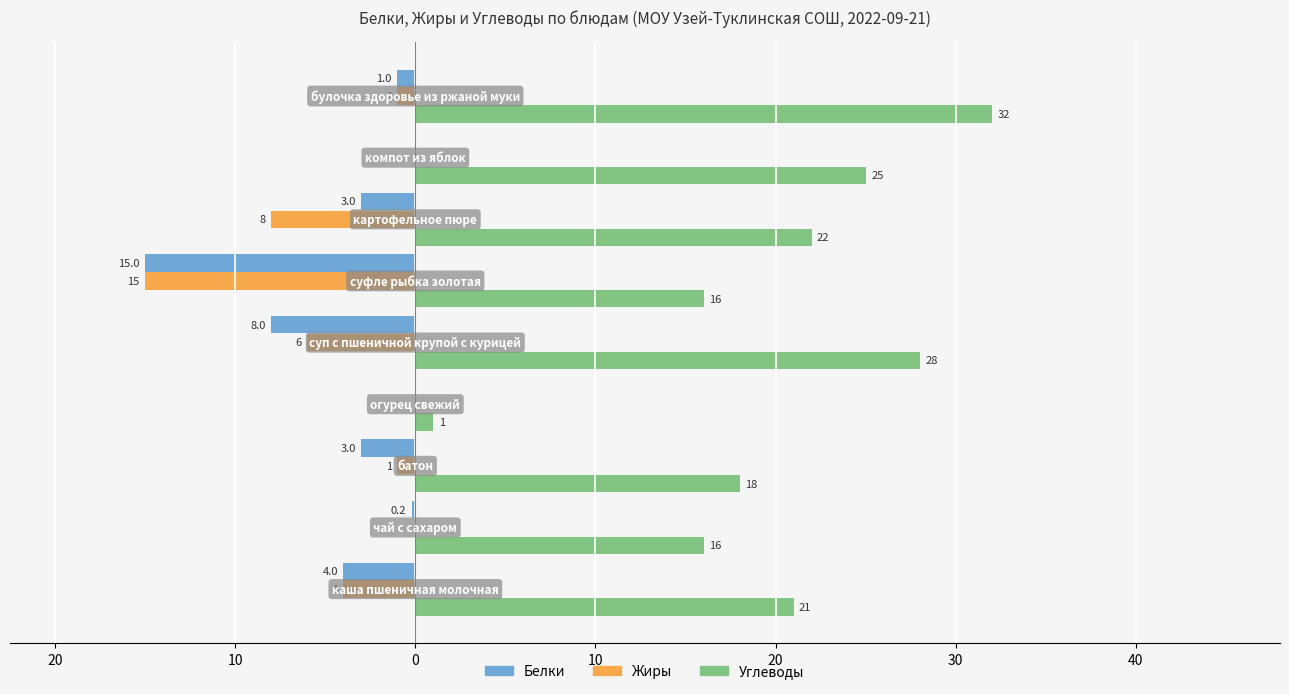

Reading left to right, list all the values displayed in this chart.

Белки: 30=-4.0	20=-0.2	10=-3.0	0=0.0	10=-8.0	20=-15.0	30=-3.0	40=0.0	50=-1.0
Жиры: 30=-4.0	20=0.0	10=-1.0	0=0.0	10=-6.0	20=-15.0	30=-8.0	40=0.0	50=-1.0
Углеводы: 30=21.0	20=16.0	10=18.0	0=1.0	10=28.0	20=16.0	30=22.0	40=25.0	50=32.0